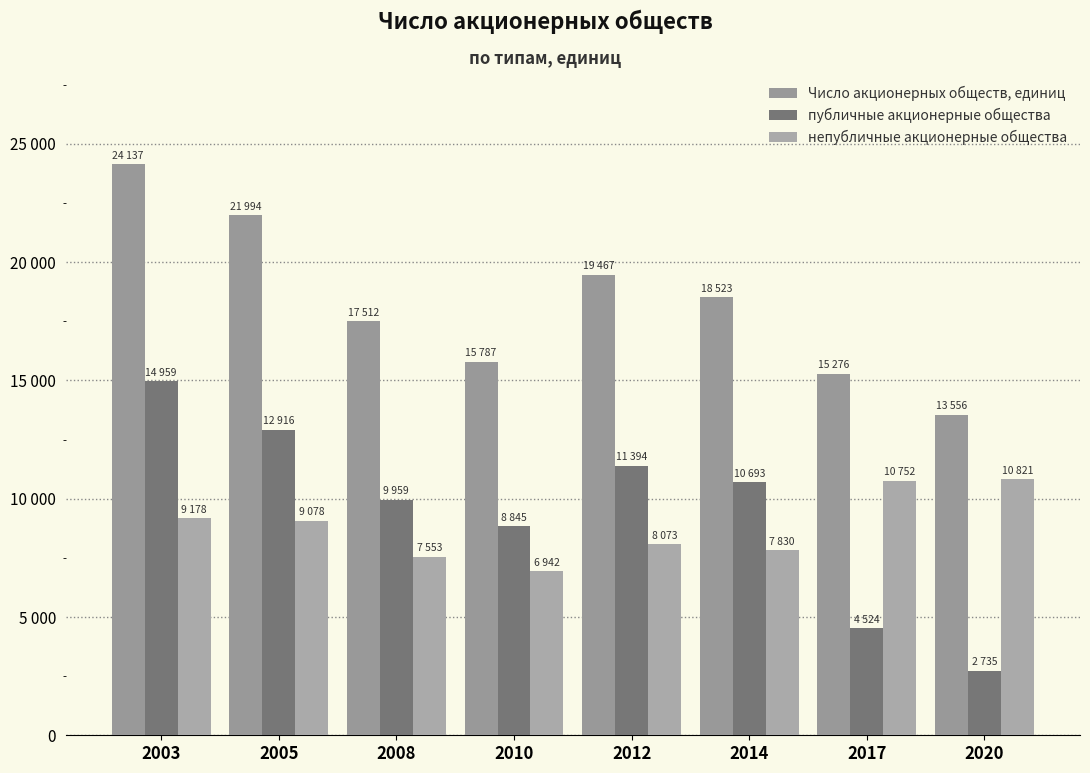

Are the bars horizontal?

No